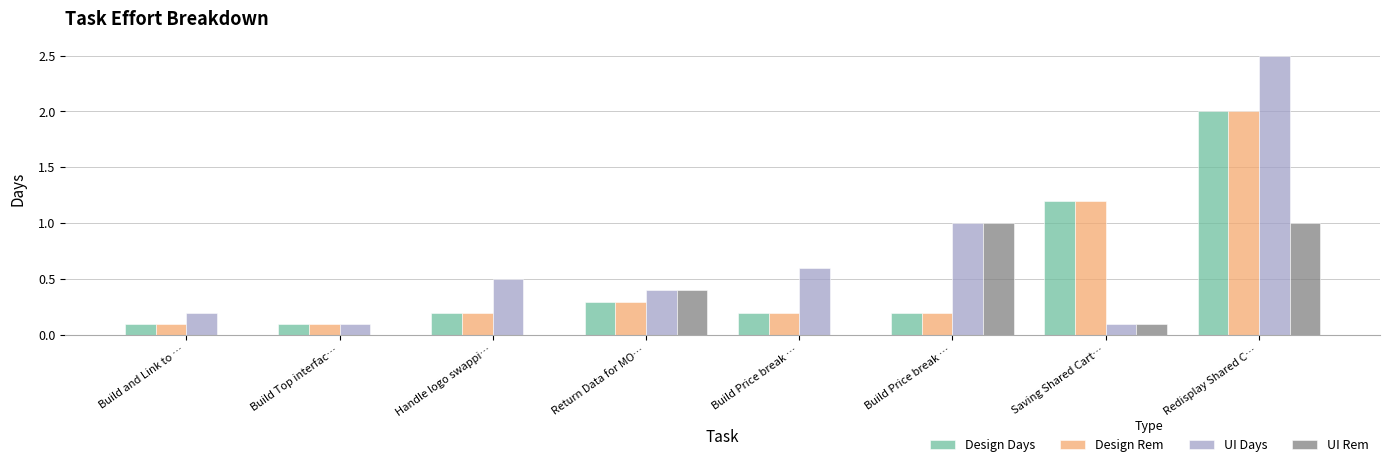

What are all the series names shown in the legend?

Design Days, Design Rem, UI Days, UI Rem